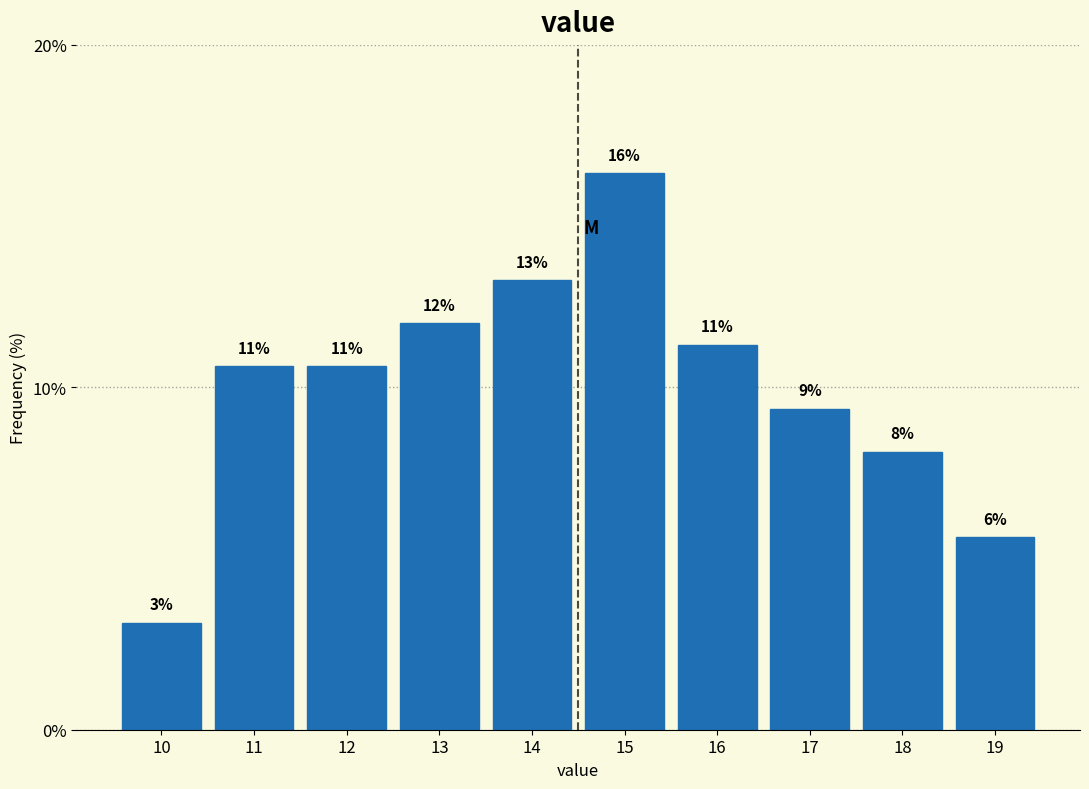

Are the bars horizontal?

No